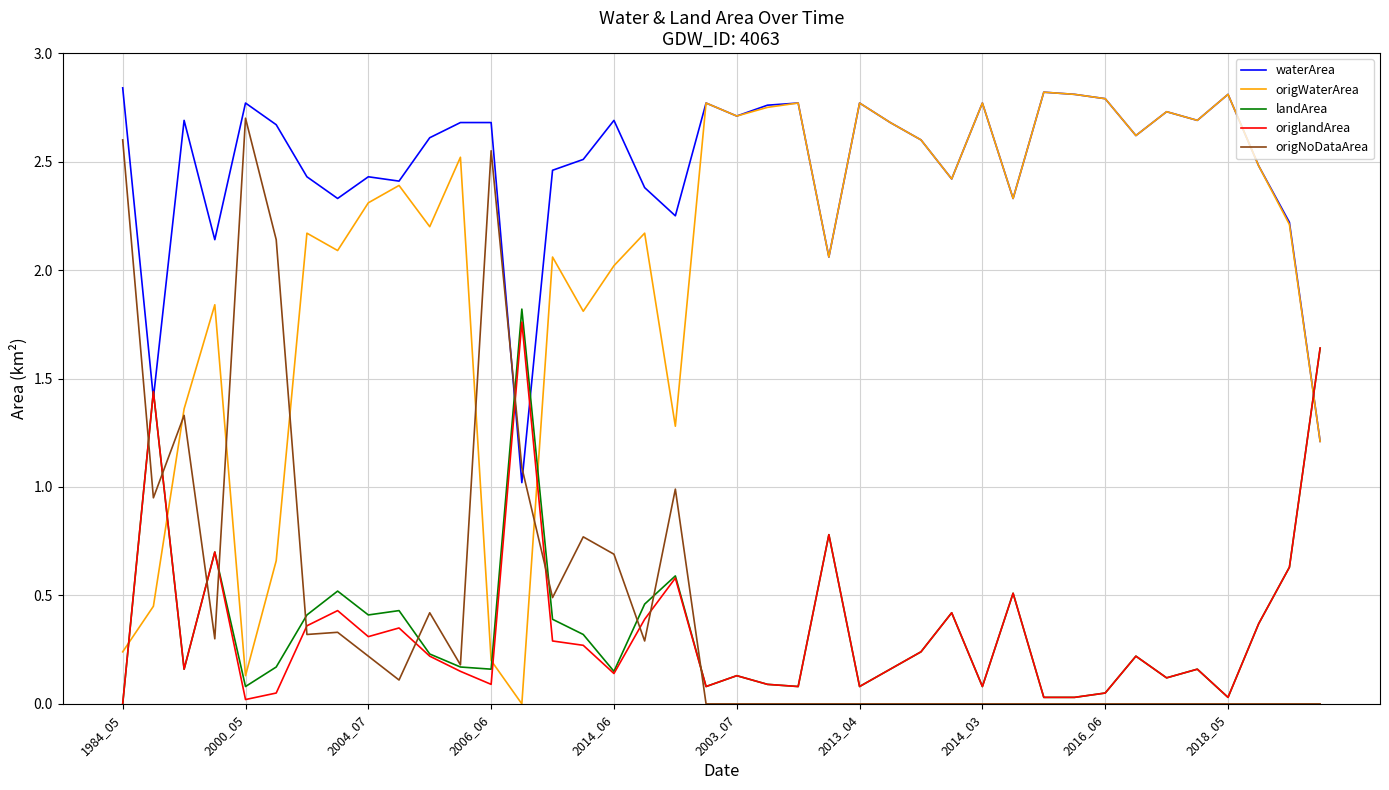

What is the lowest value of the waterArea series?

1.0